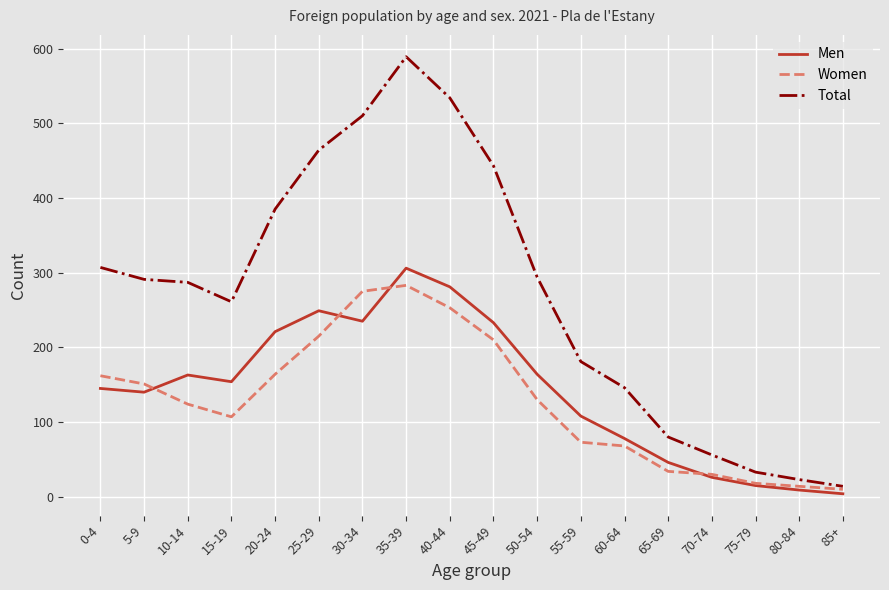

How many categories are shown in the chart?

18